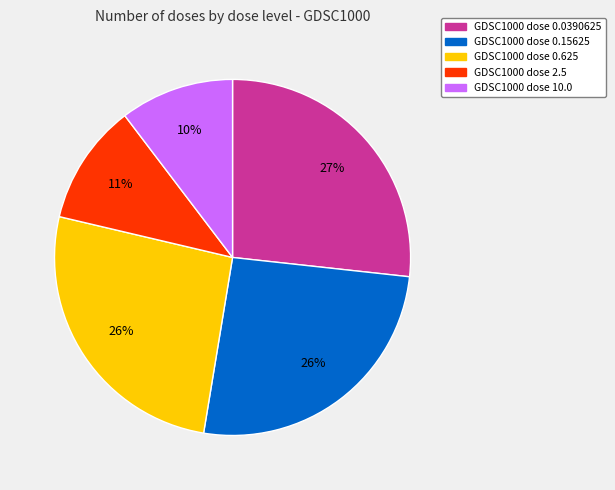

How many slices are in this pie chart?

5